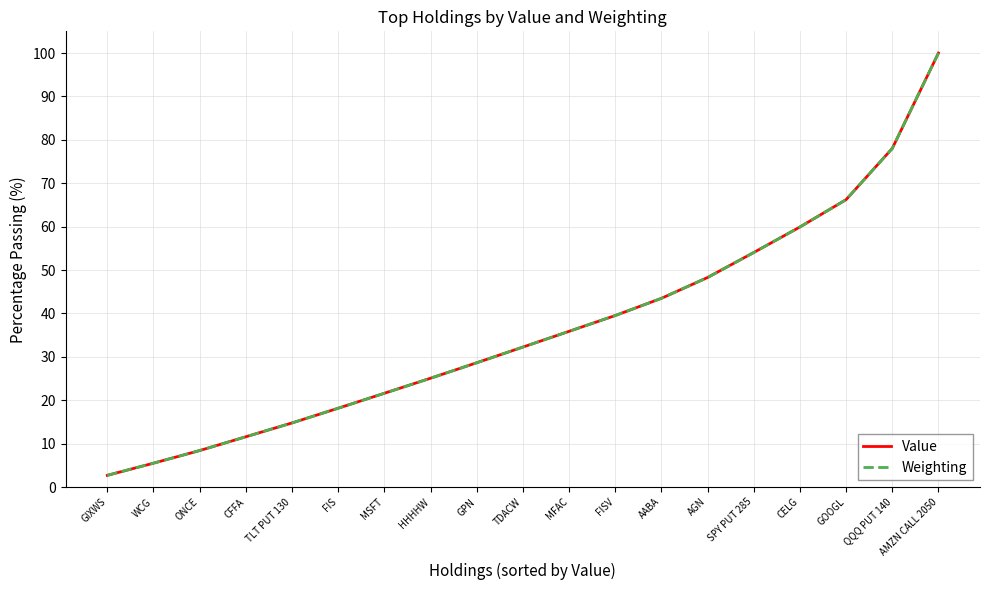

Between TLT PUT 130 and TDACW, which series saw the biggest shift?

Value